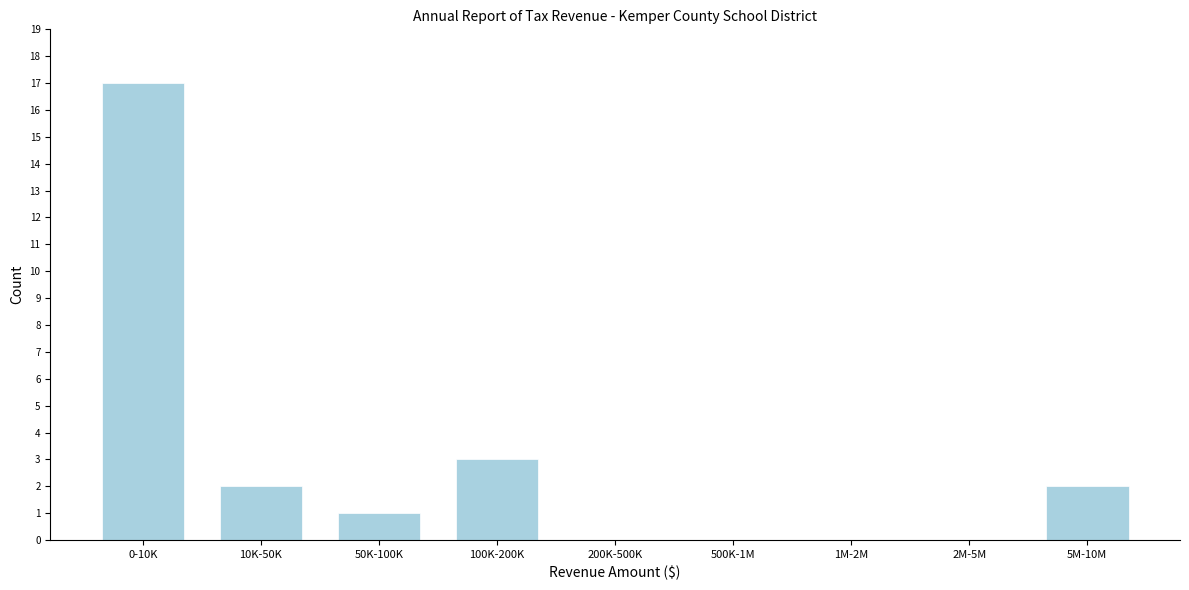

Reading left to right, list all the values displayed in this chart.

0-10K=17	10K-50K=2	50K-100K=1	100K-200K=3	200K-500K=0	500K-1M=0	1M-2M=0	2M-5M=0	5M-10M=2